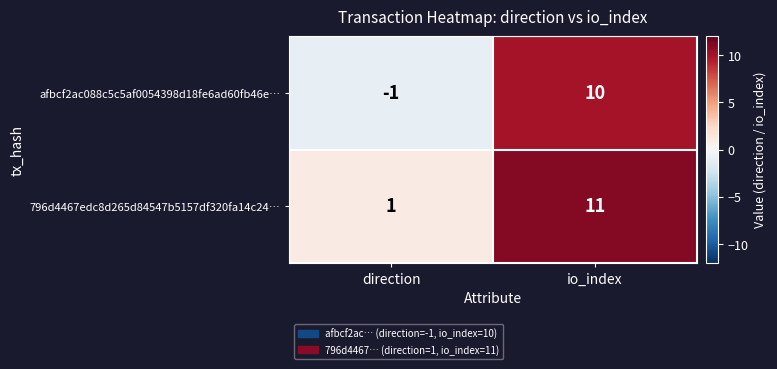

Reading right to left, what are all the values shown in this chart?

afbcf2ac088c5c5af0054398d18fe6ad60fb46e…: 10	-1
796d4467edc8d265d84547b5157df320fa14c24…: 11	1